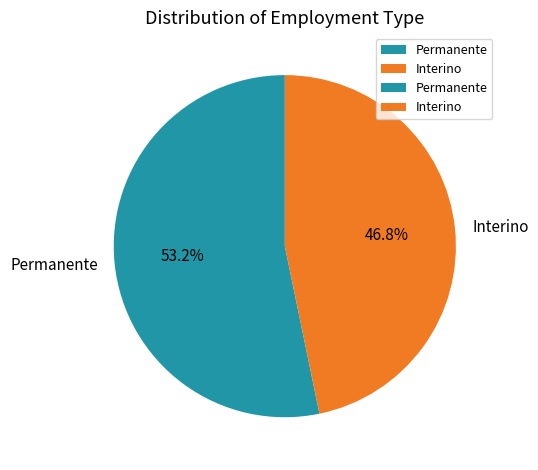

To the nearest percent, what is the difference between the Interino and Permanente slice percentages?

6%